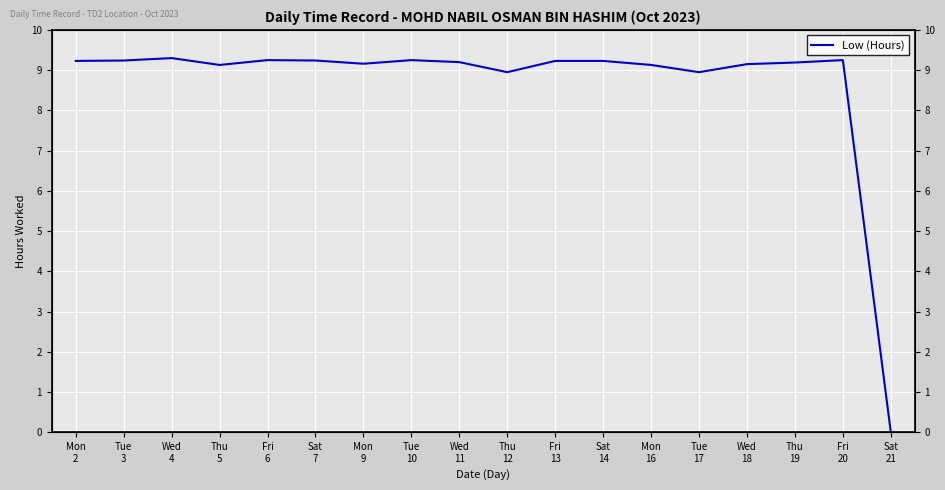

How many series are shown in this chart?

1